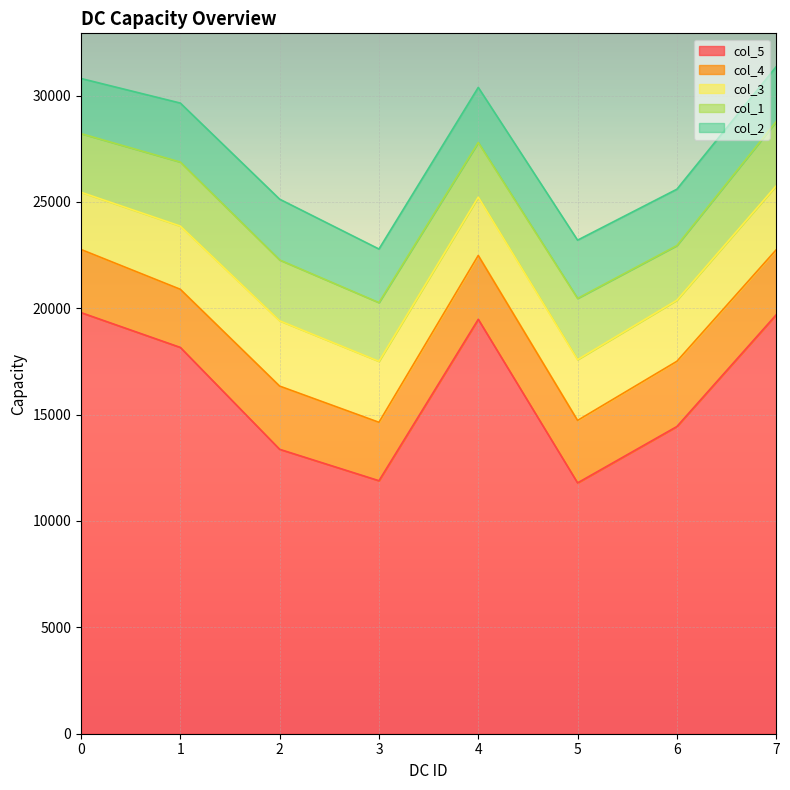

What is the smallest value displayed?

2520